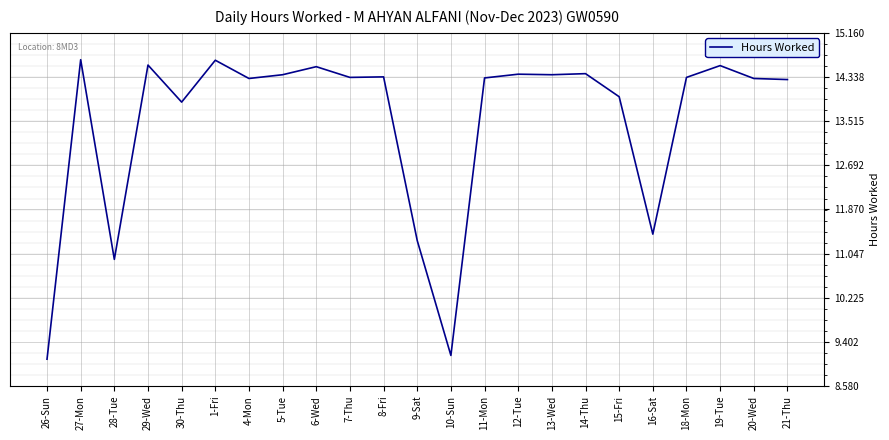

What position from the left is 10-Sun?

13